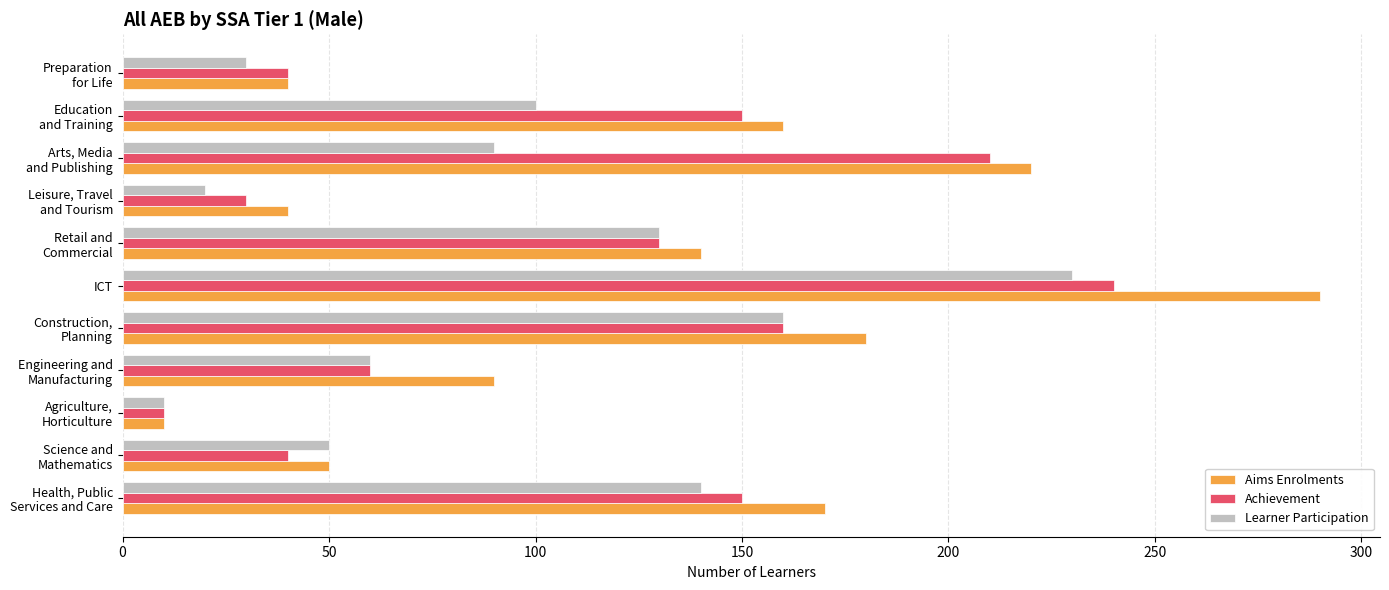

At how many categories does at least one series exceed 87?

7